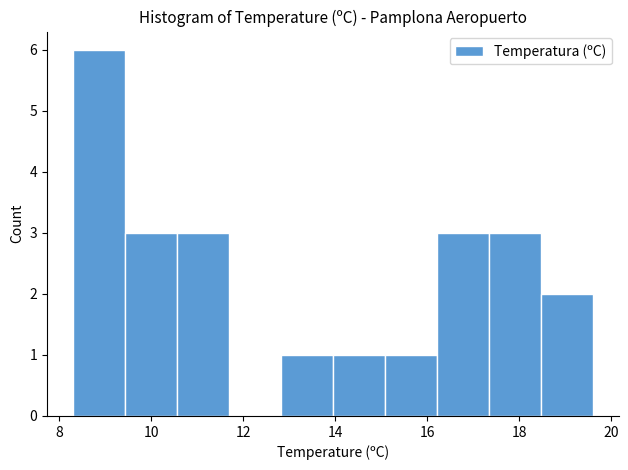

Reading left to right, list every bar in this chart as the range it spans on the x-axis followed by its height. Neither the bar edges nor the heights are printed on the chart, so give them approximately, as read against the axes.

8.4 to 9.4: 6
9.4 to 10.6: 3
10.6 to 11.6: 3
11.6 to 12.8: 0
12.8 to 14.0: 1
14.0 to 15.0: 1
15.0 to 16.2: 1
16.2 to 17.4: 3
17.4 to 18.4: 3
18.4 to 19.6: 2